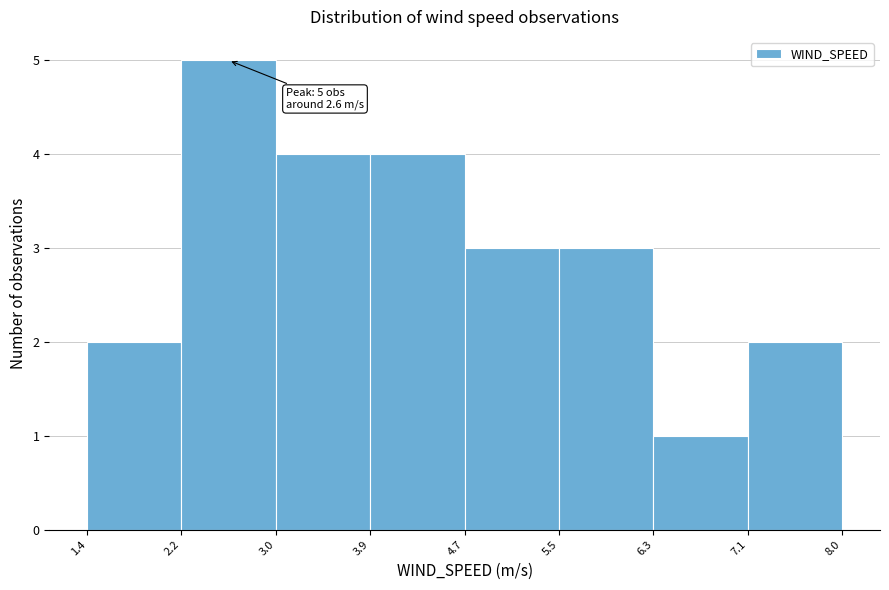

Over which range of the x-axis is the bar tallest?

2.2 to 3.0